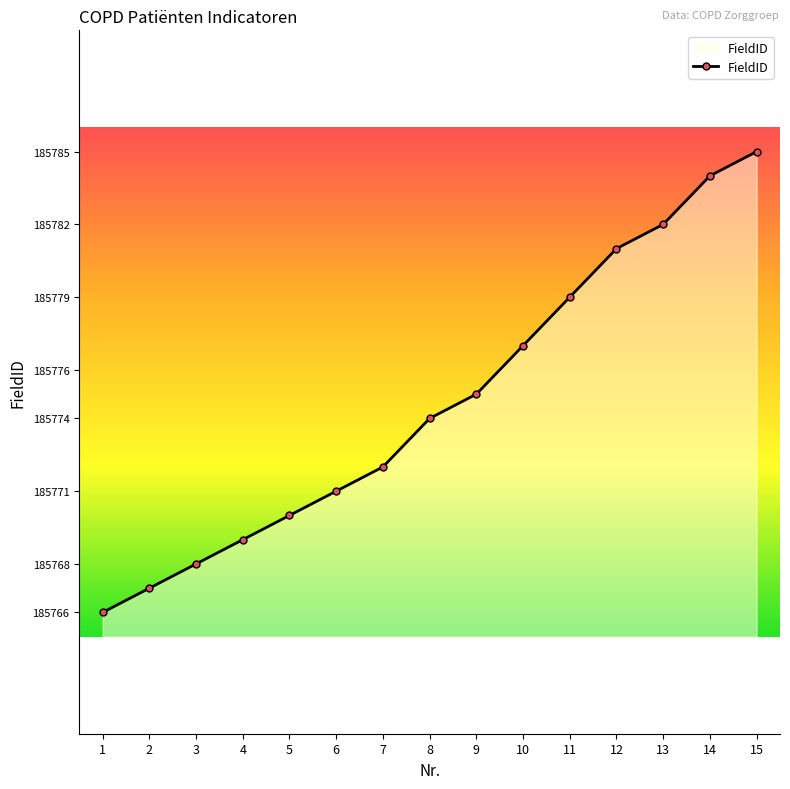

Reading right to left, what are all the values shown in this chart?

185785	185784	185782	185781	185779	185777	185775	185774	185772	185771	185770	185769	185768	185767	185766